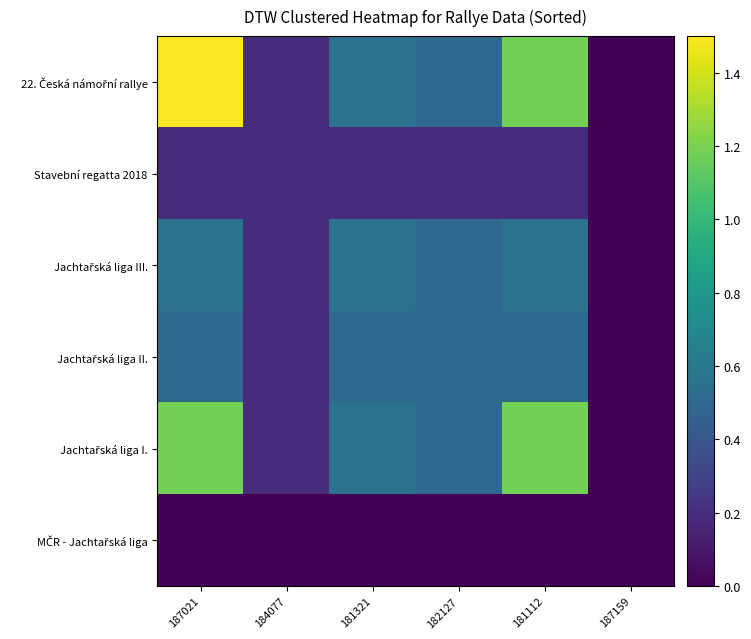

What is the spread (max minus min) of values at 181321?

0.6